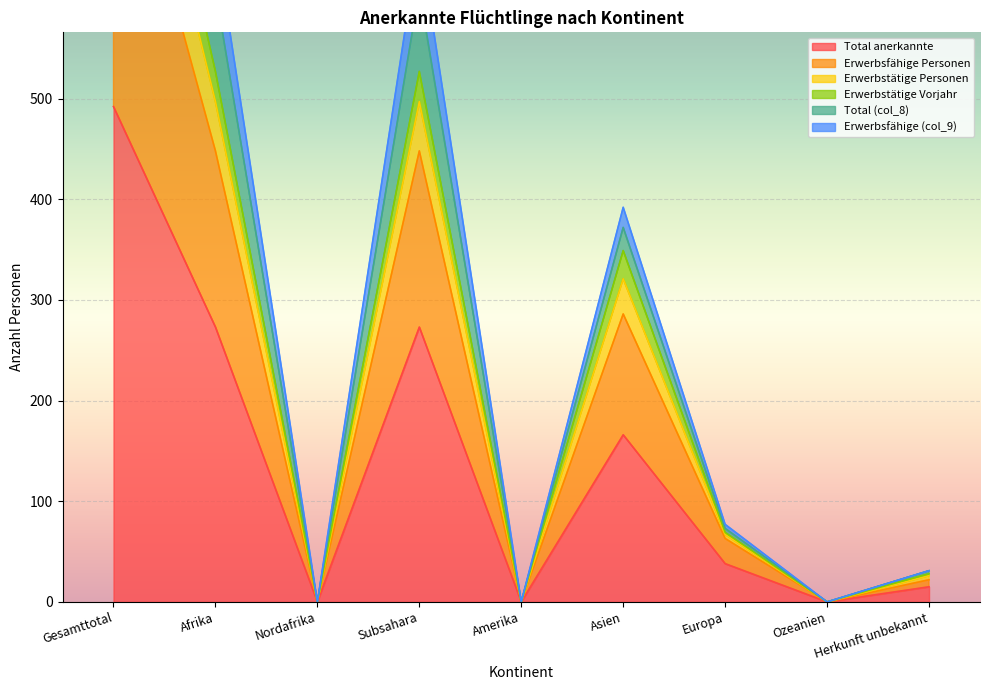

True or false: Erwerbsfähige (col_9) and Erwerbstätige Vorjahr cross at least once.

False